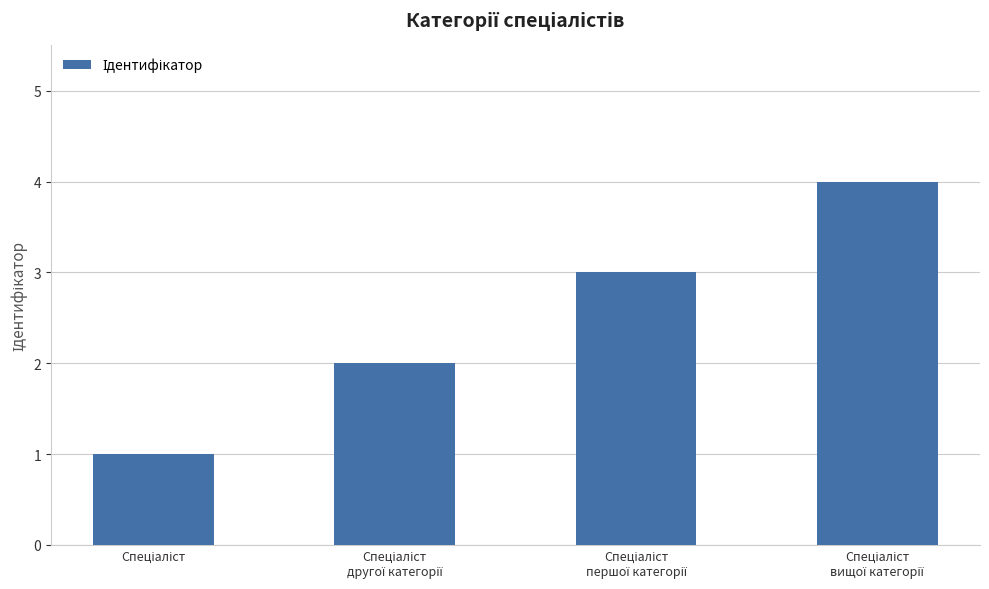

Does the chart contain stacked bars?

No